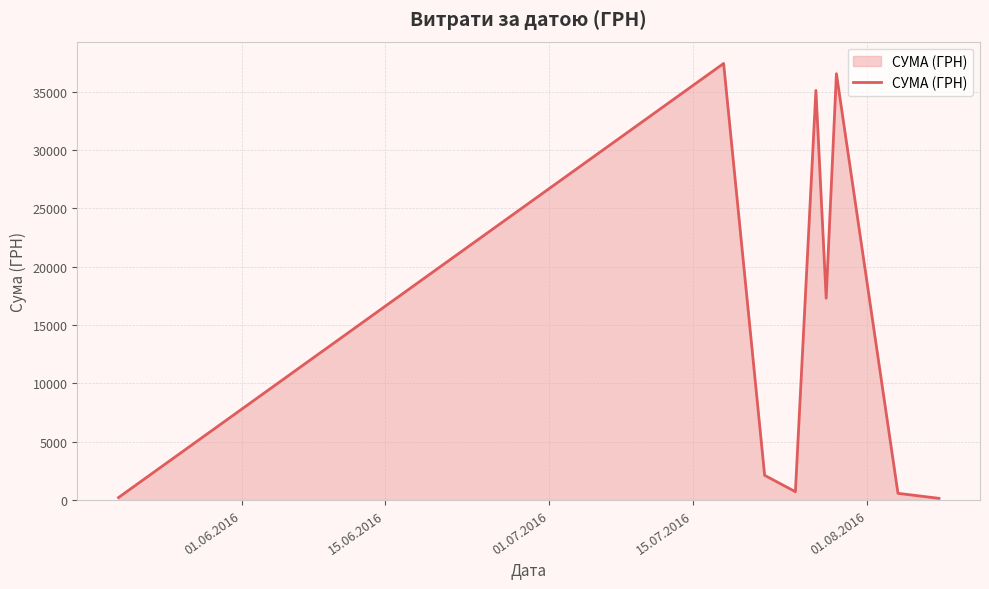

What is the maximum value shown in the chart?

37425.0